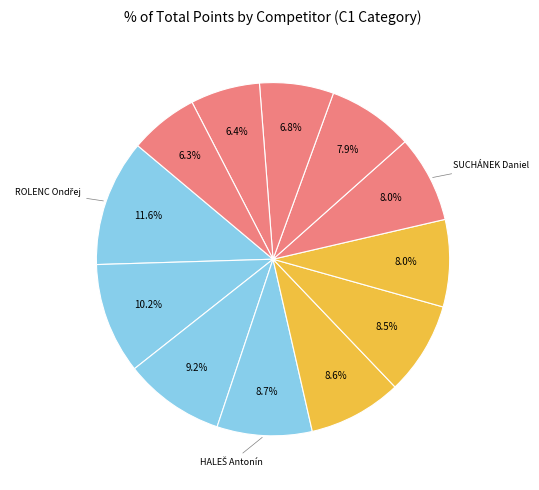

To the nearest percent, what is the difference between the largest and smallest slice percentages?

5%